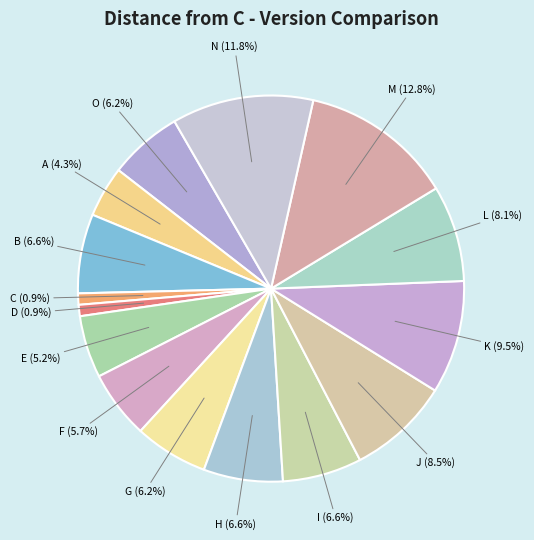

Count the number of slices in the pie.

15